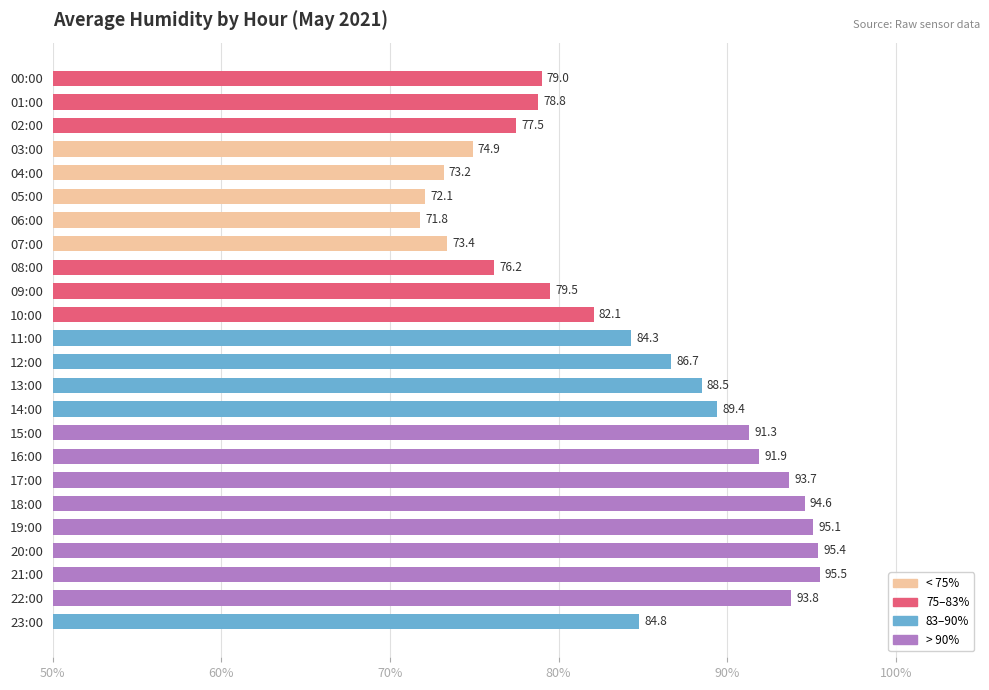

What is the ratio of the value at 16:00 to the value at 11:00?

1.1